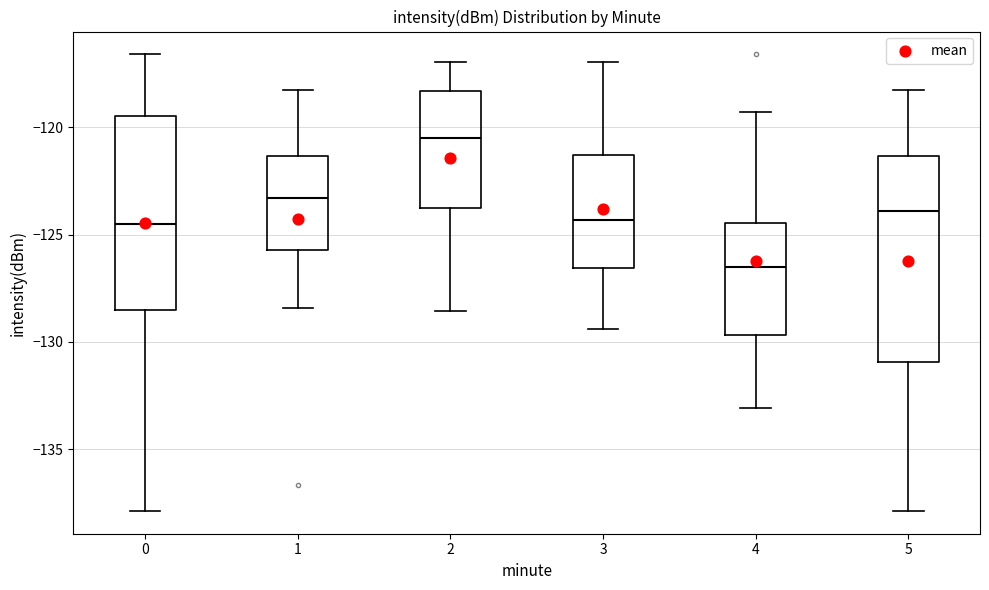

Comparing the boxes themselves (not the whiskers), which one is the tallest?

5